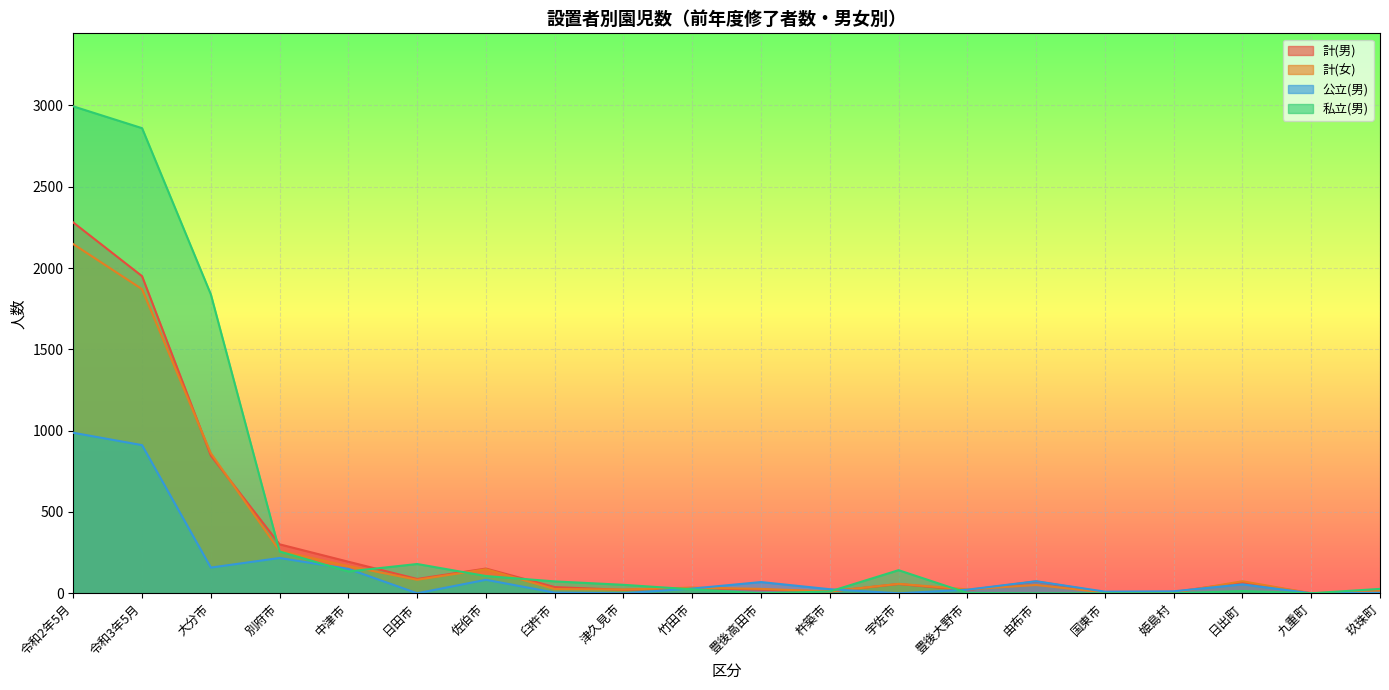

What is the average value of the 公立(男) series?

140